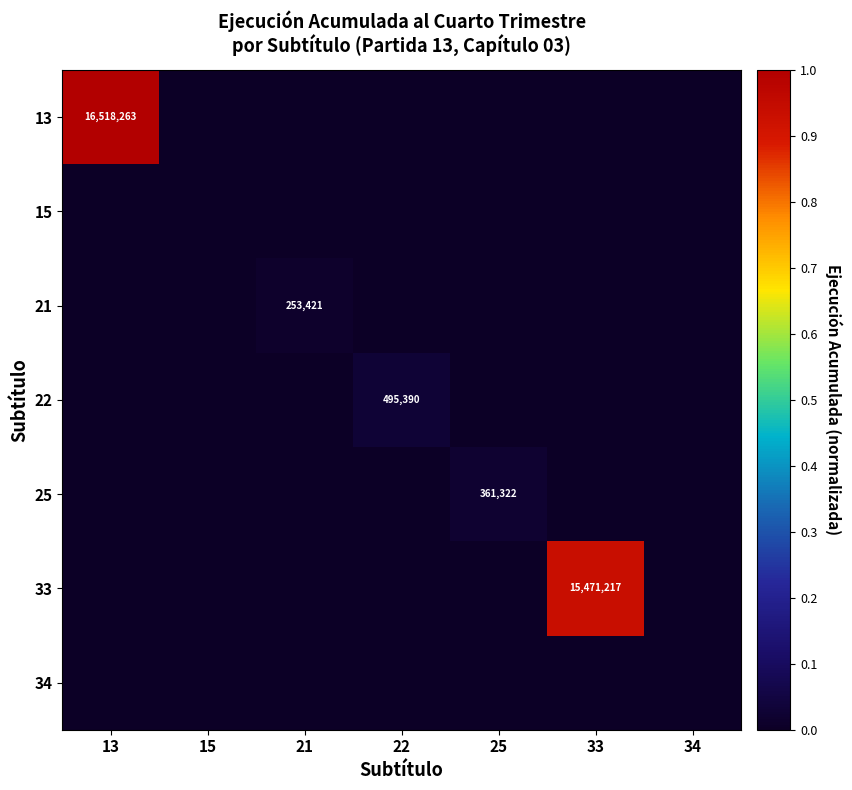

What is the maximum value shown in the chart?

1.0